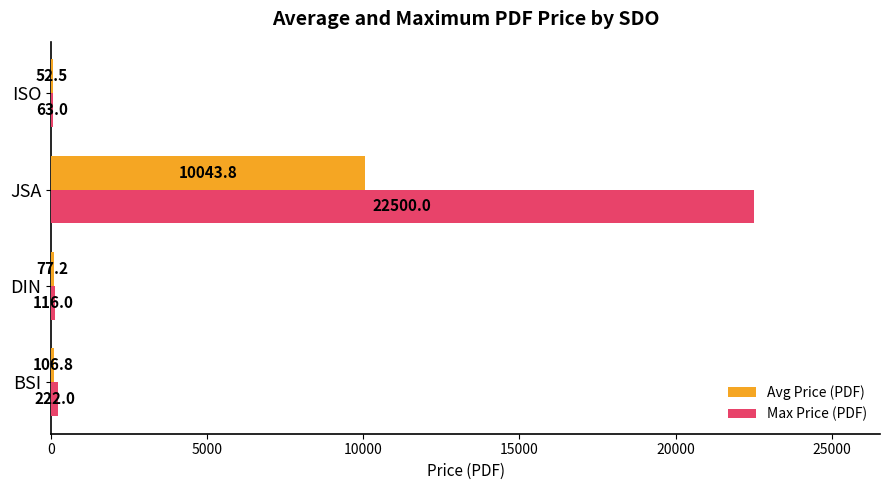

How many values in the Avg Price (PDF) series exceed 106?

2